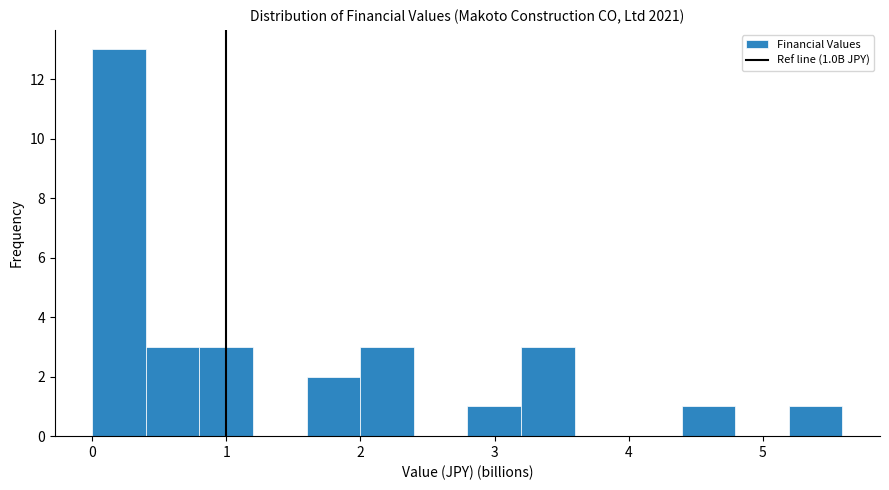

Around what value on the x-axis is the tallest bar? Give the approximate position of its centre, as read against the axis.

0.2